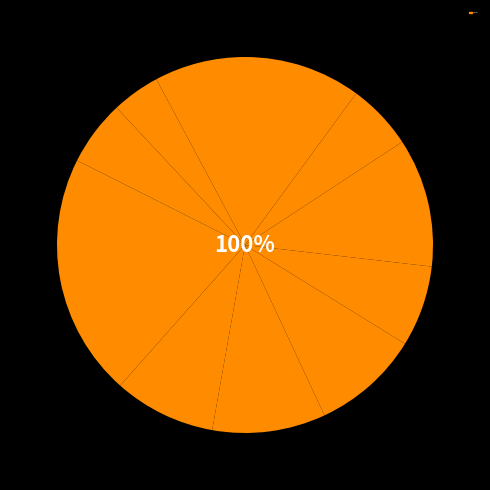

What is the ratio of the value at Krapkowicki to the value at Nyski?

0.3